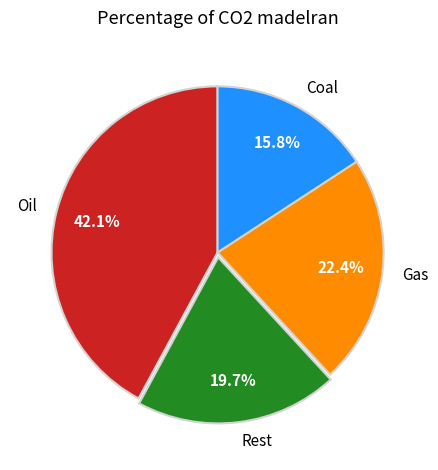

Approximately how many times larger is the value at Oil compared to Coal?

2.7